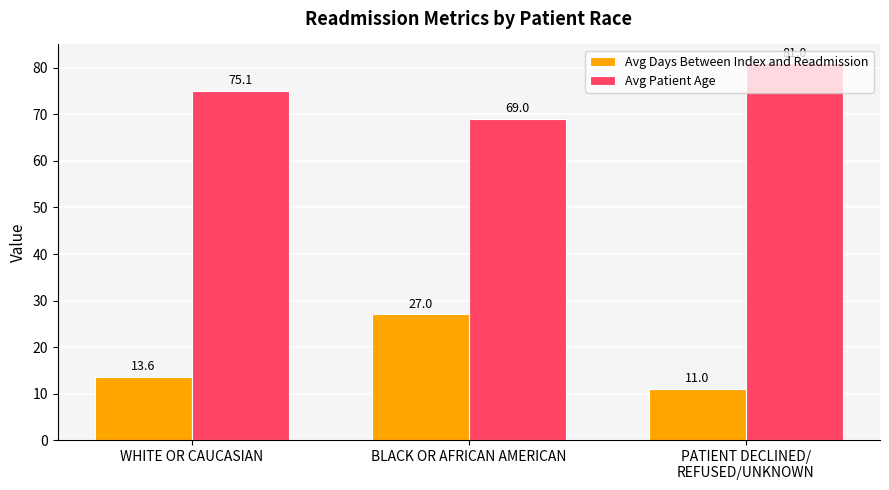

What is the difference between the Avg Patient Age values at BLACK OR AFRICAN AMERICAN and WHITE OR CAUCASIAN?

6.1